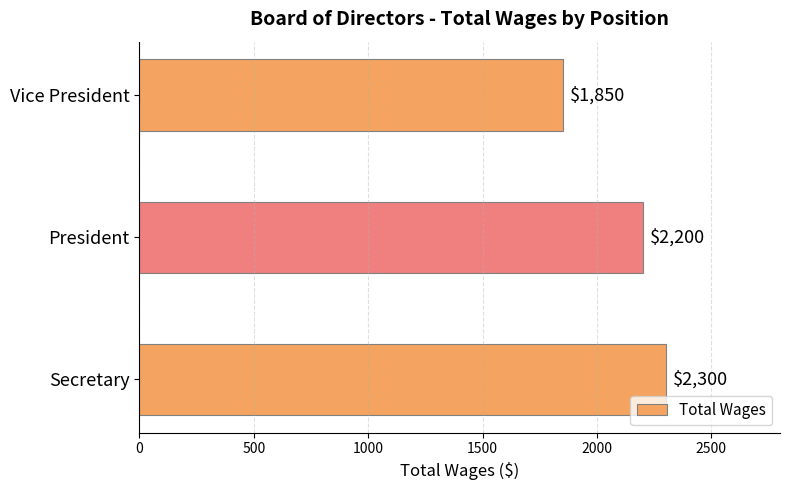

Reading bottom to top, extract all data points from this chart.

2300	2200	1850